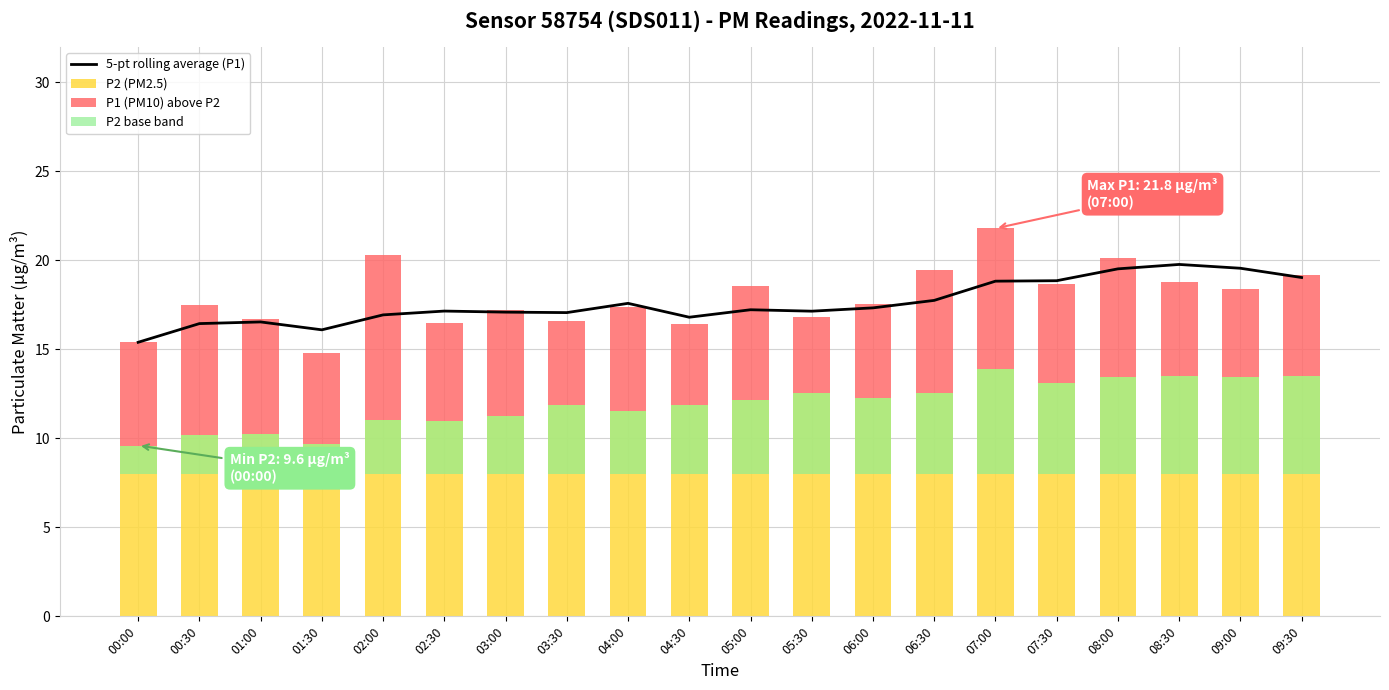

True or false: P2 (PM2.5) has a value of 12.2 at 05:00.

True